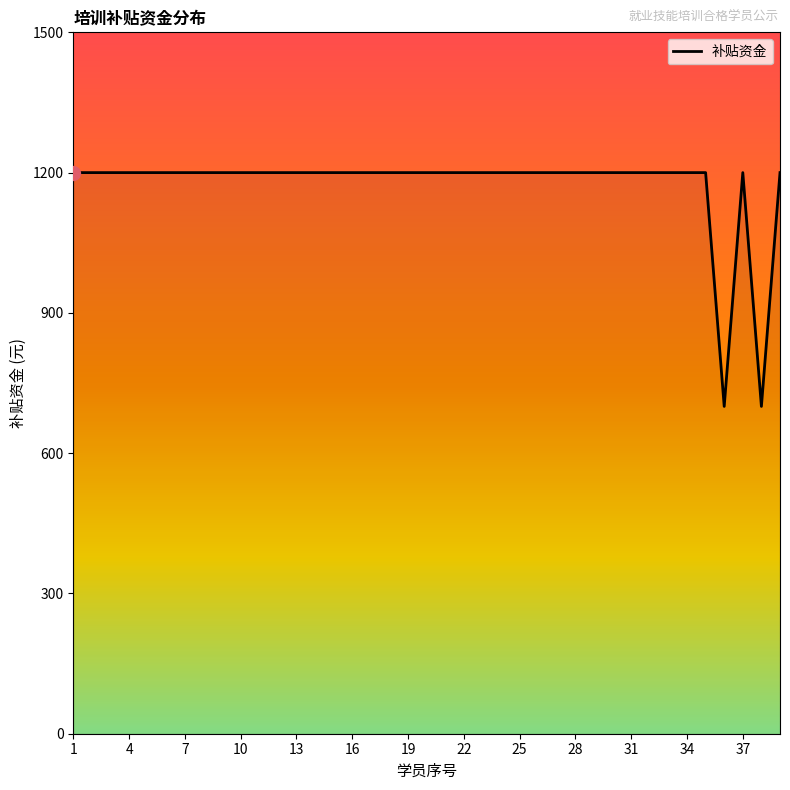

What is the maximum value shown in the chart?

1200